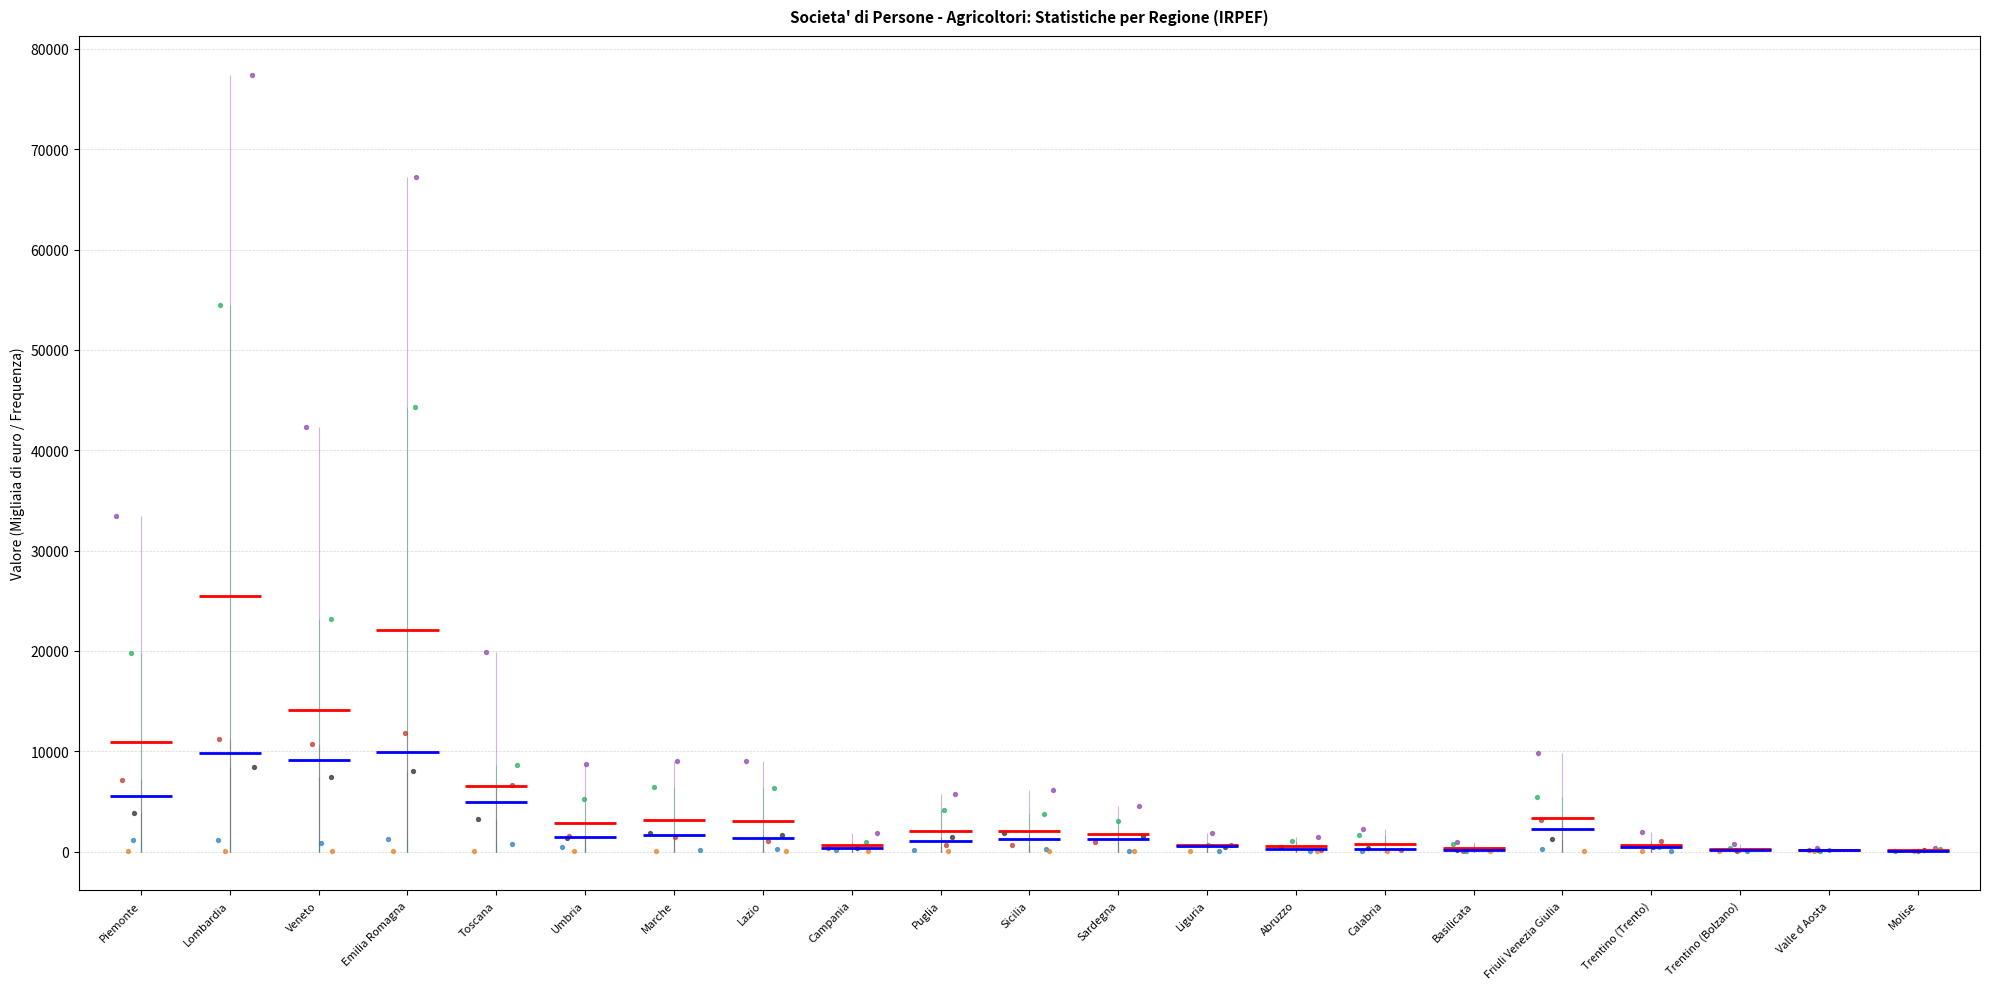

At which category is the sum across all series the highest?

Lombardia